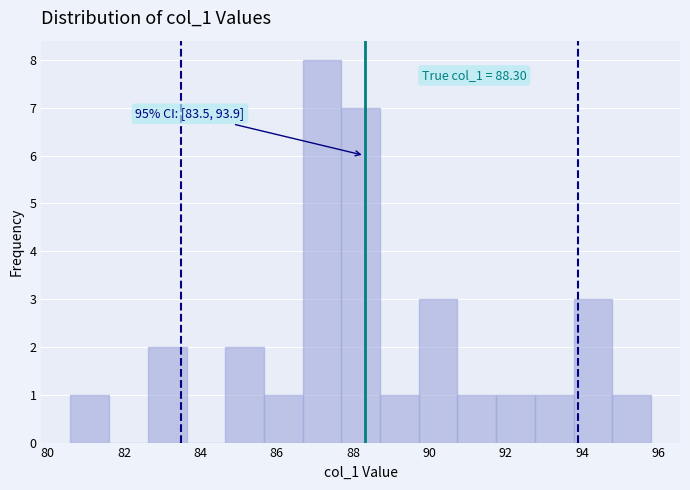

Which range on the x-axis has the tallest bar?

86.6 to 87.6